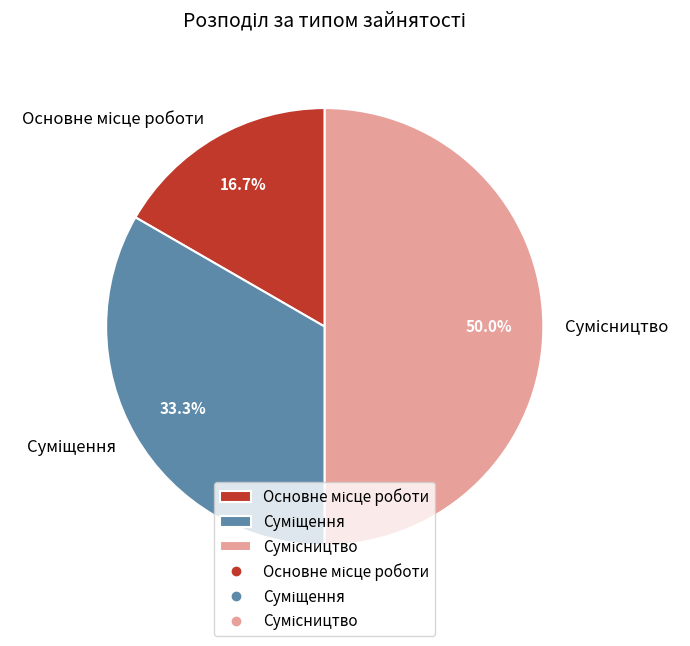

True or false: Суміщення accounts for 33% of the total.

True